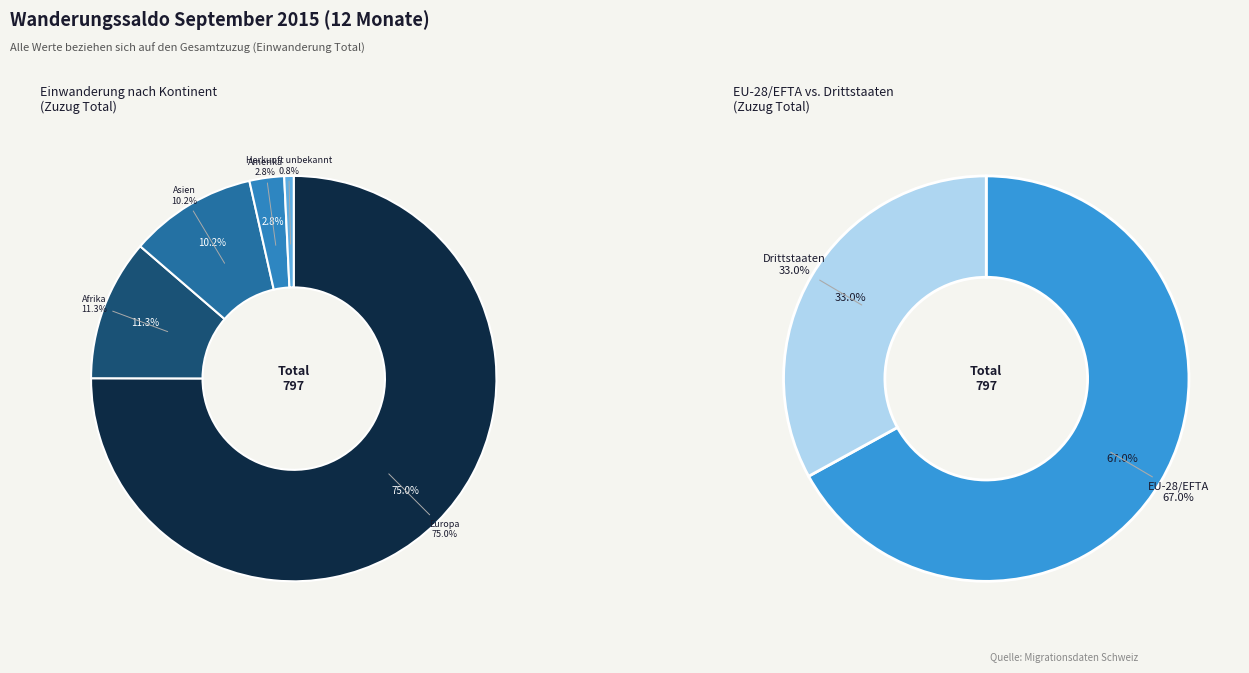

To the nearest percent, what is the average slice percentage?

17%